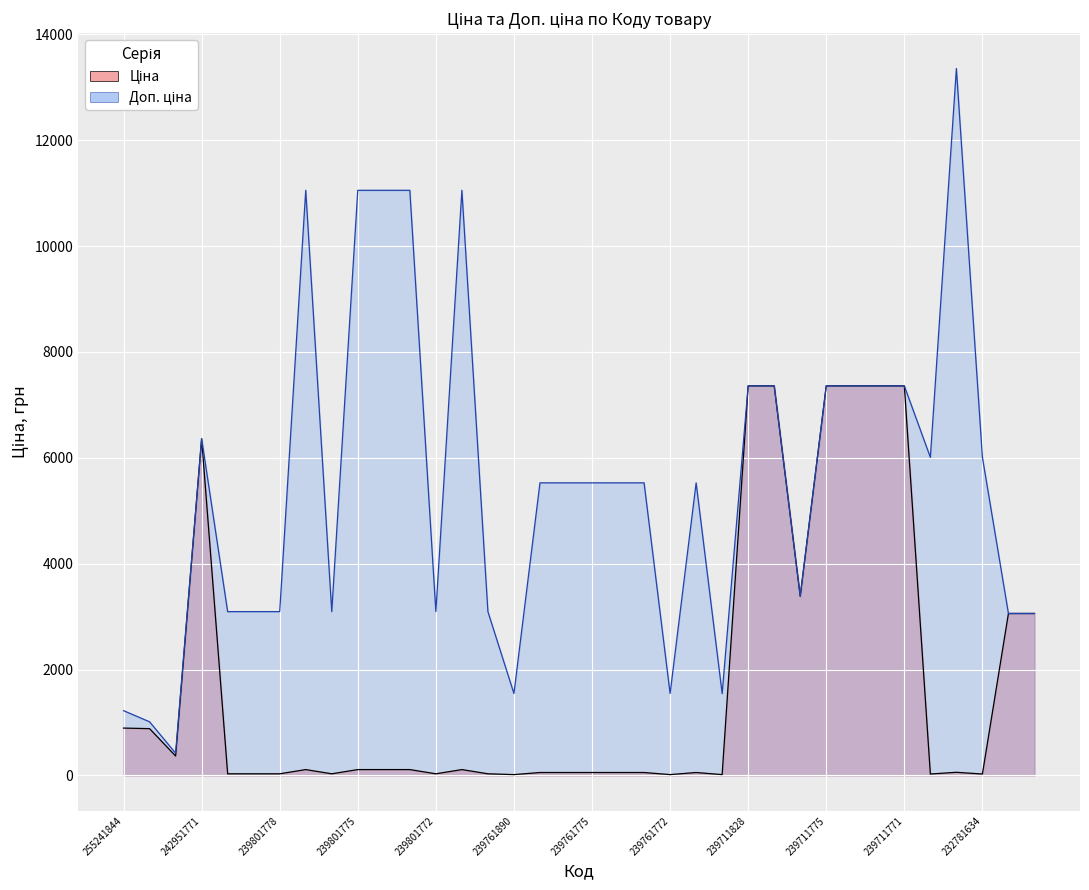

What is the difference between the Ціна values at 239711773 and 239801890?

7329.2